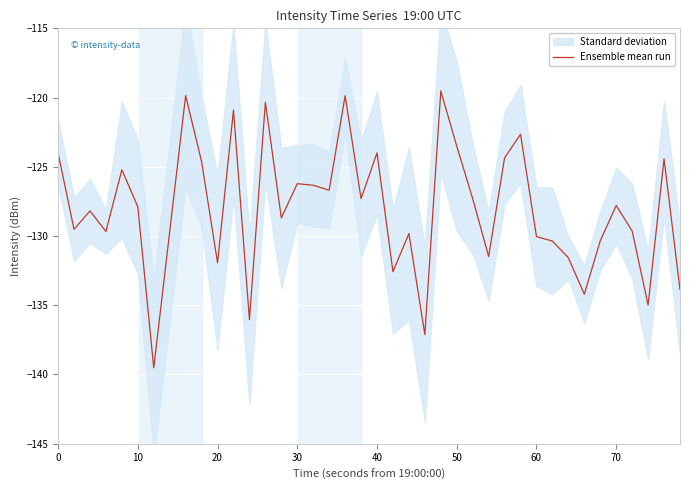

How many interior local valleys (lower than both neighbors) does the data have?

13